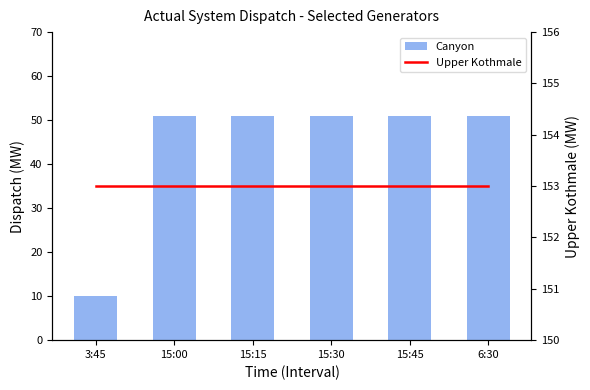

At how many categories does at least one series exceed 142?

6